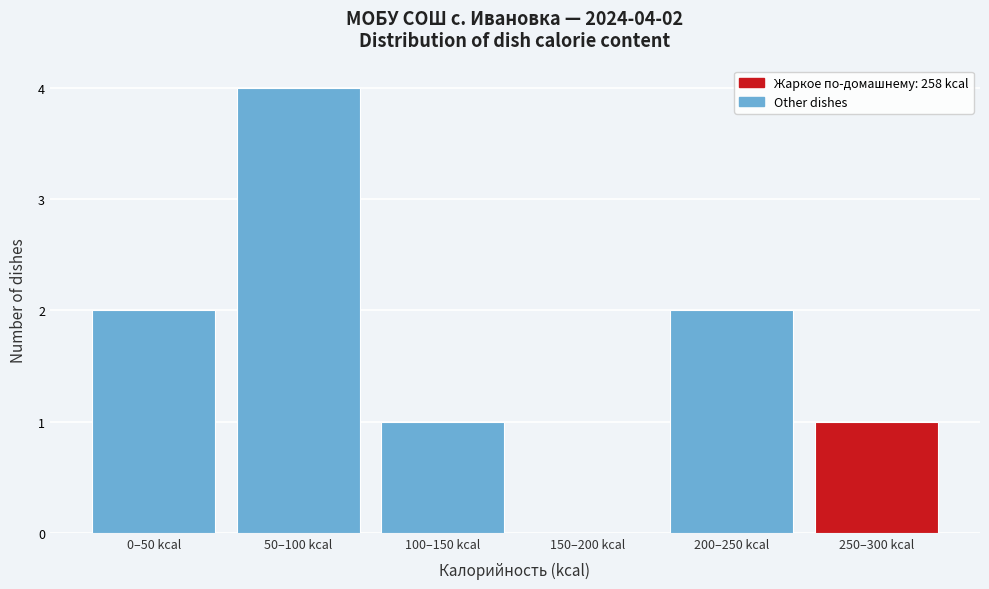

Reading right to left, list all the values displayed in this chart.

250–300 kcal=1	200–250 kcal=2	150–200 kcal=0	100–150 kcal=1	50–100 kcal=4	0–50 kcal=2